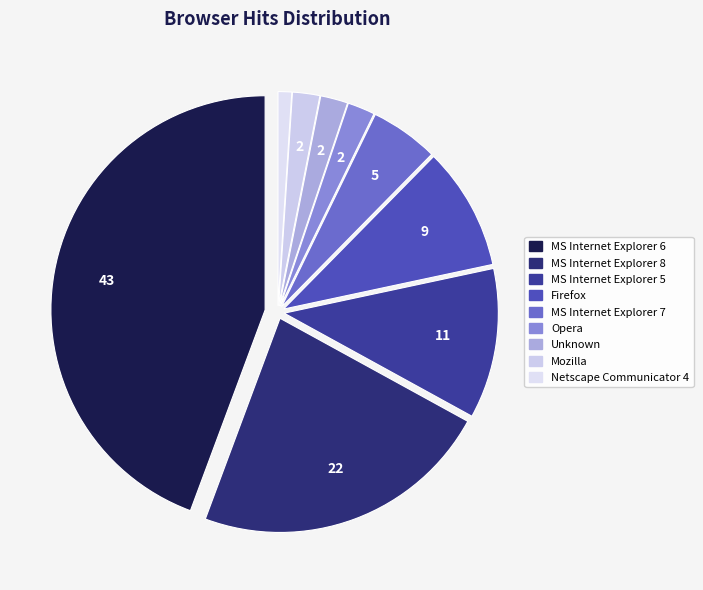

Does any single category account for the majority?

No